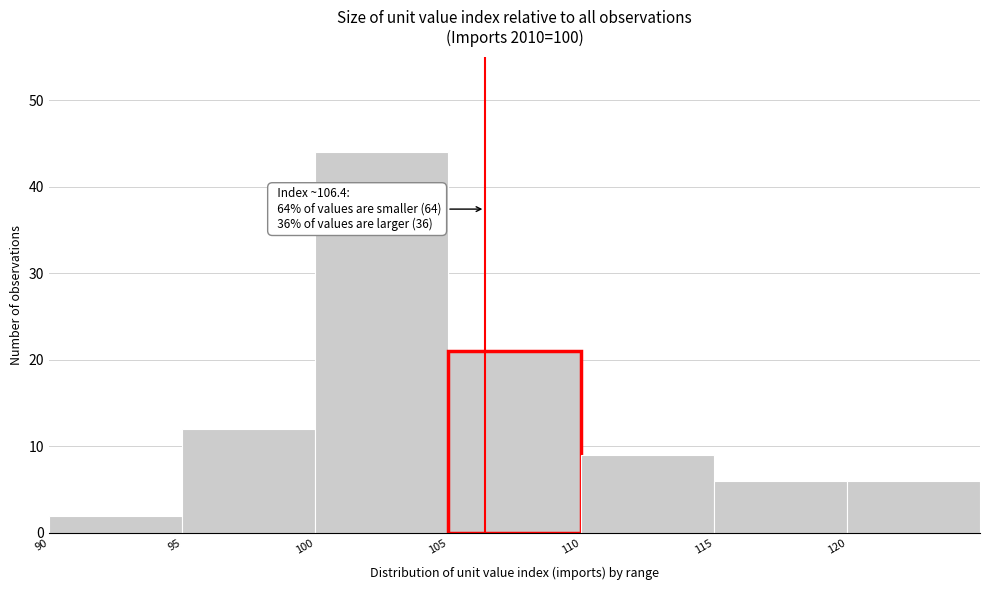

Over which range of the x-axis is the bar tallest?

100 to 105